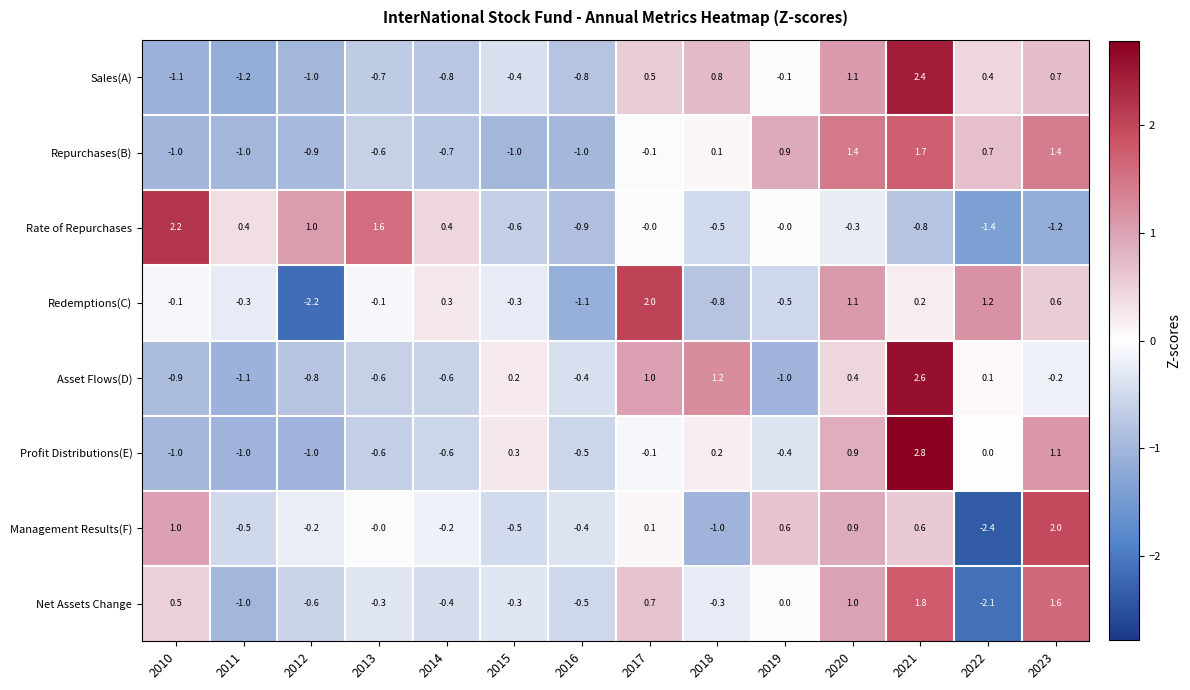

At which label does Net Assets Change first exceed 0?

2010